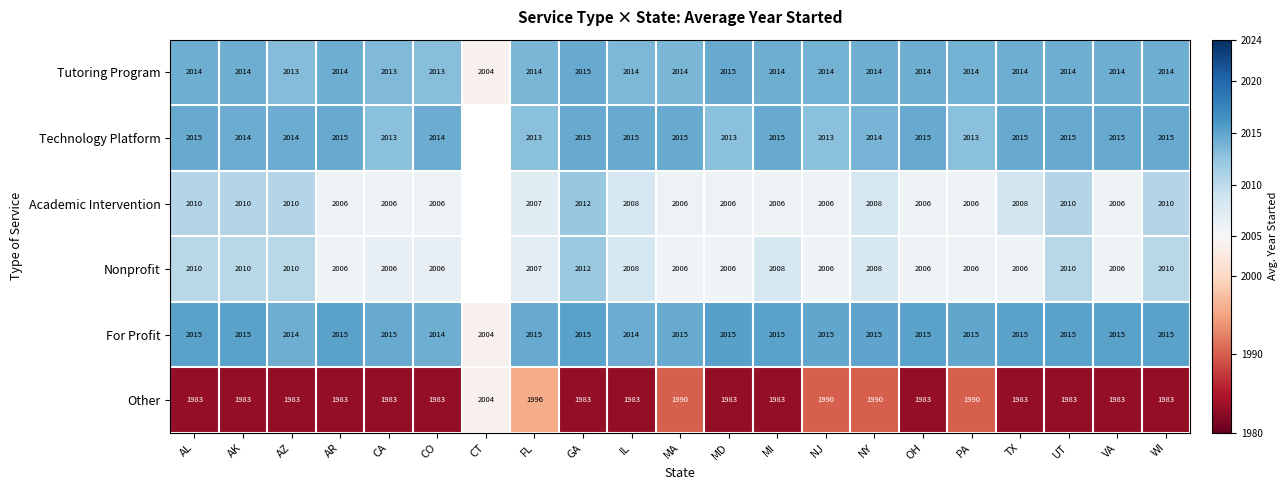

How many series are shown in this chart?

6